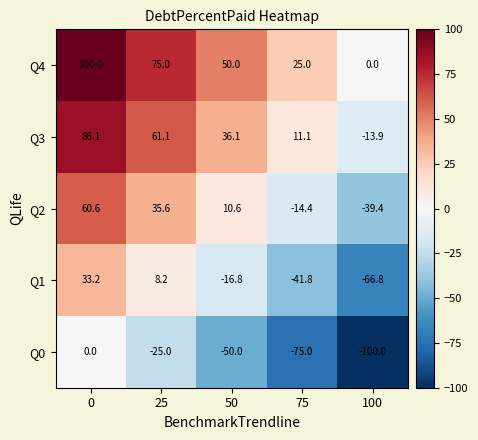

The Q1 series shows -117.4 at 100. True or false?

False